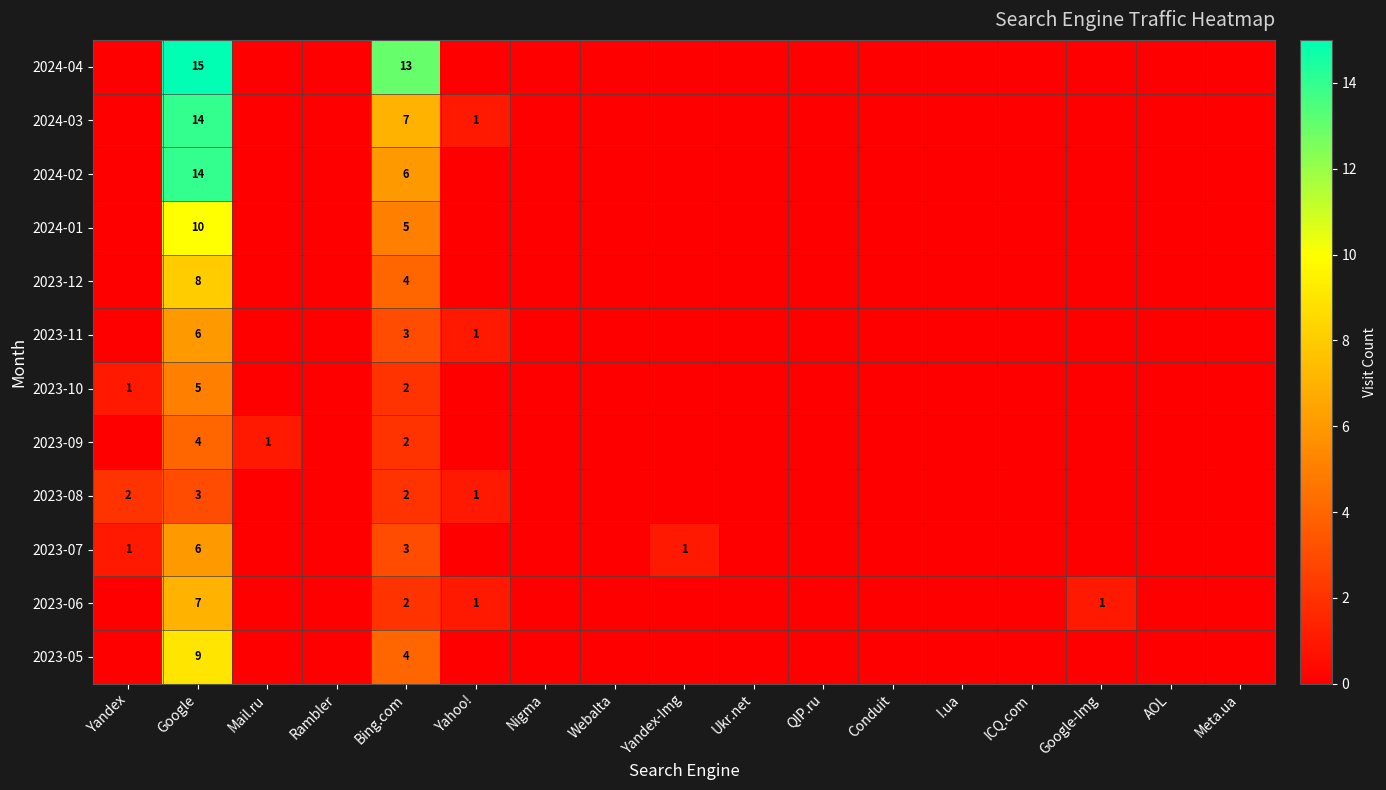

At which category is the sum across all series the highest?

Google